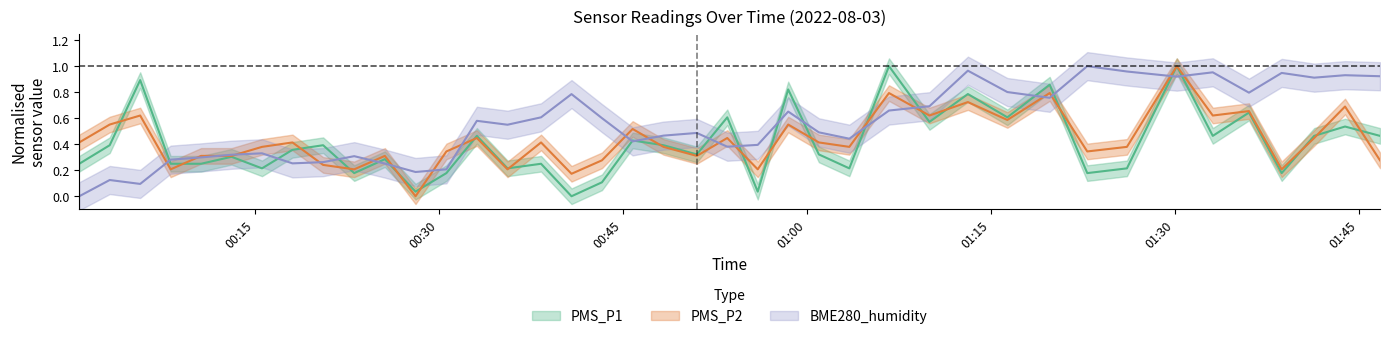

Is it true that PMS_P1_center equals 1.0 at 2022/08/03 01:16:20?

False